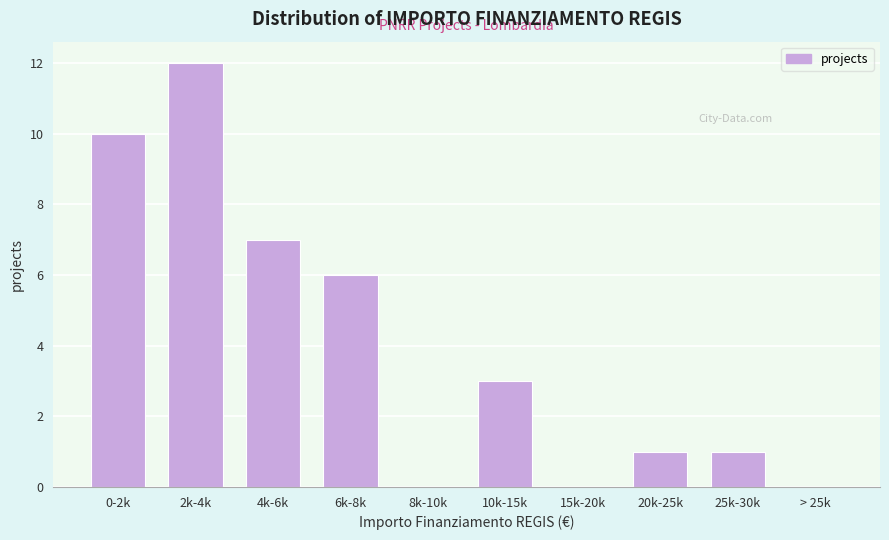

Reading left to right, list all the values displayed in this chart.

0-2k=10	2k-4k=12	4k-6k=7	6k-8k=6	8k-10k=0	10k-15k=3	15k-20k=0	20k-25k=1	25k-30k=1	> 25k=0